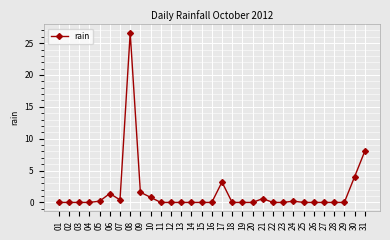

What is the average value?

1.5